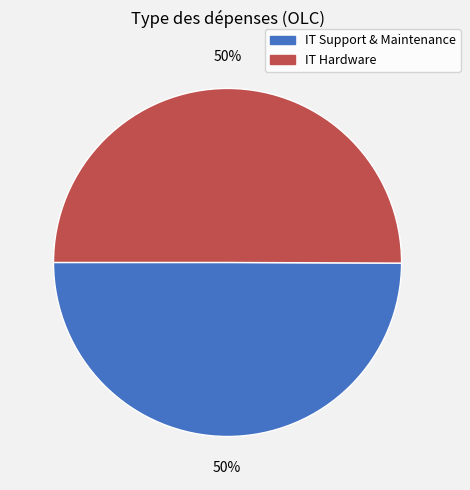

What is the ratio of the value at IT Support & Maintenance to the value at IT Hardware?

1.0